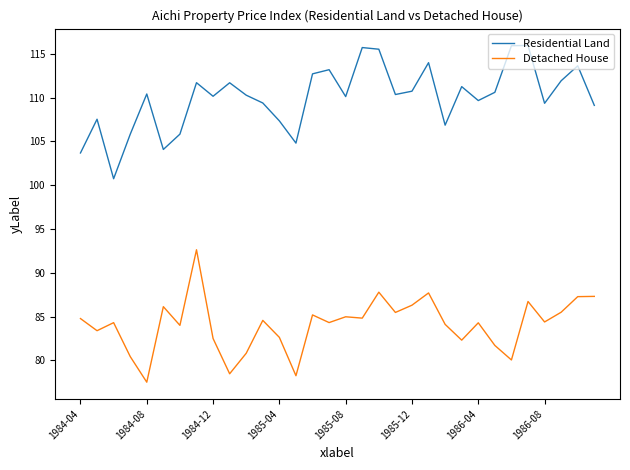

What are all the series names shown in the legend?

Residential Land, Detached House